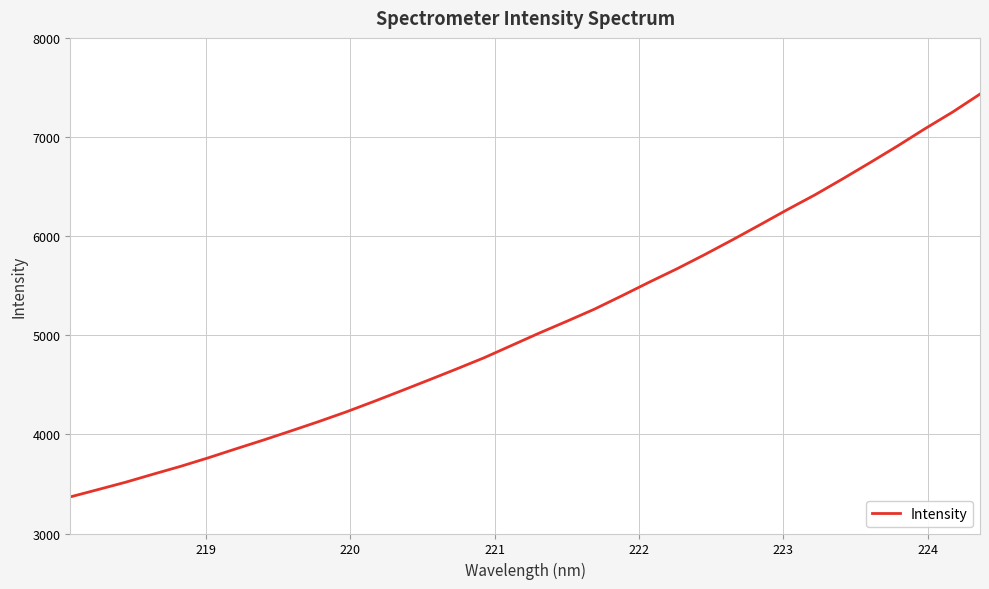

What is the greatest value displayed?

7433.0